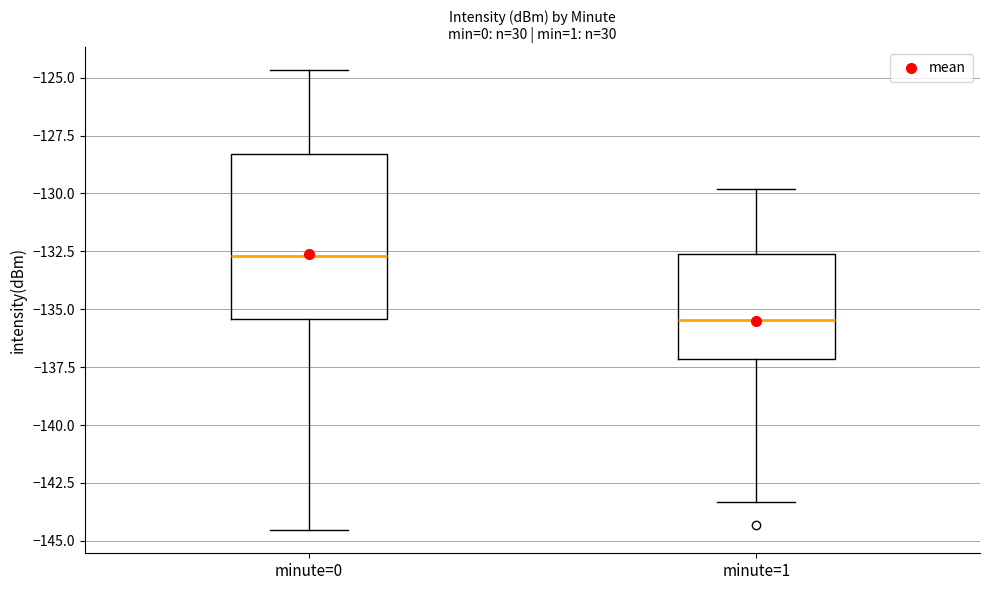

Which box has the lowest median line?

minute=1